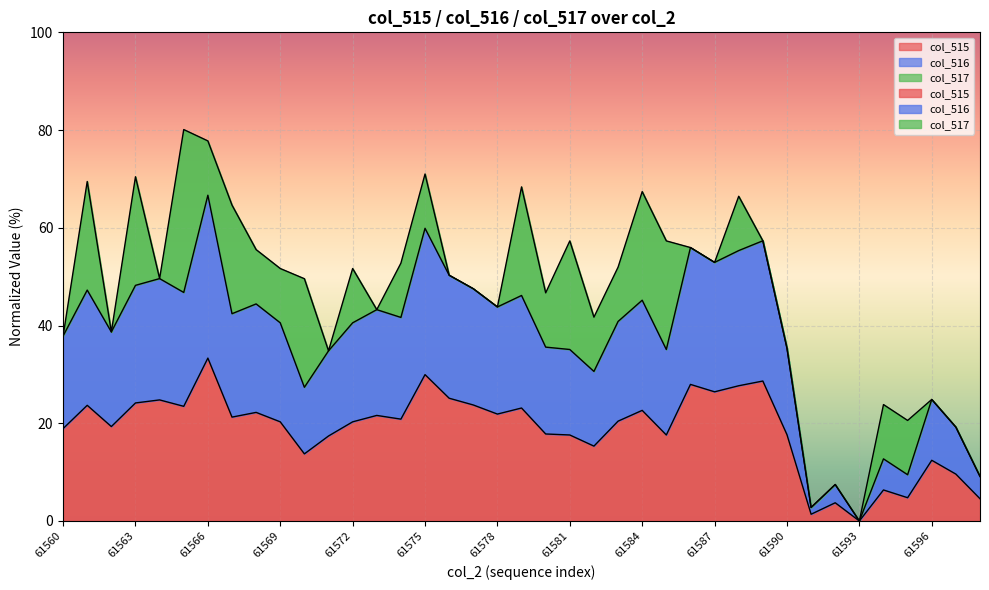

True or false: col_515 and col_516 intersect in this chart.

False